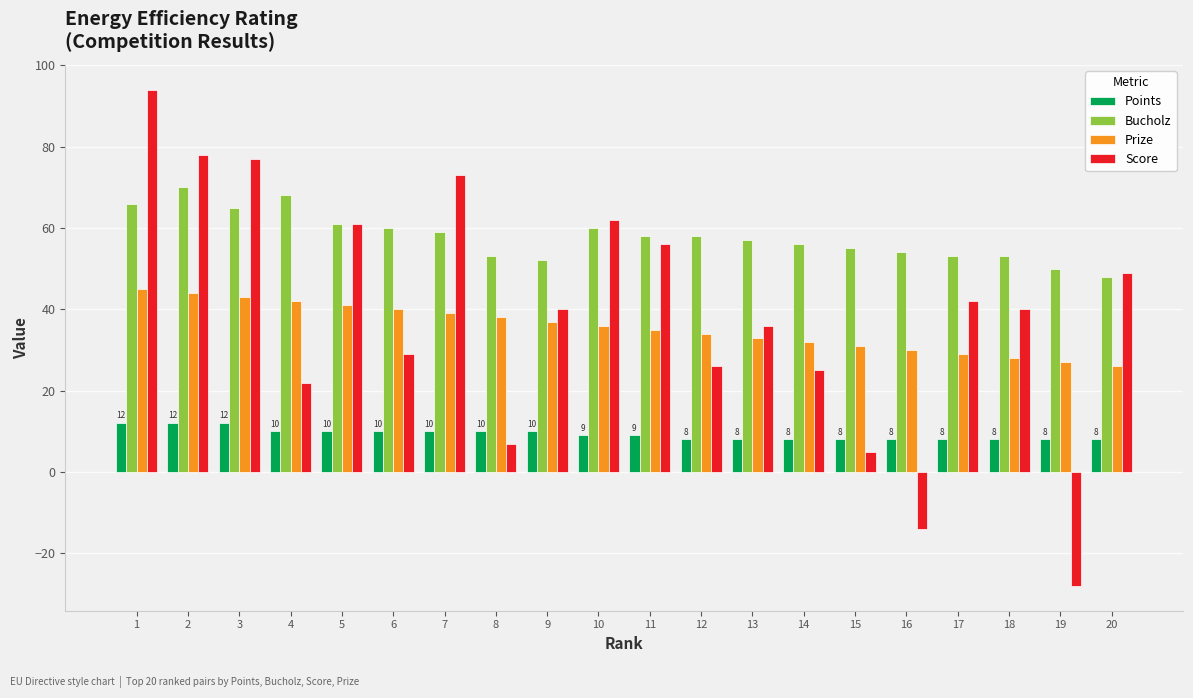

Does the chart contain any negative values?

Yes